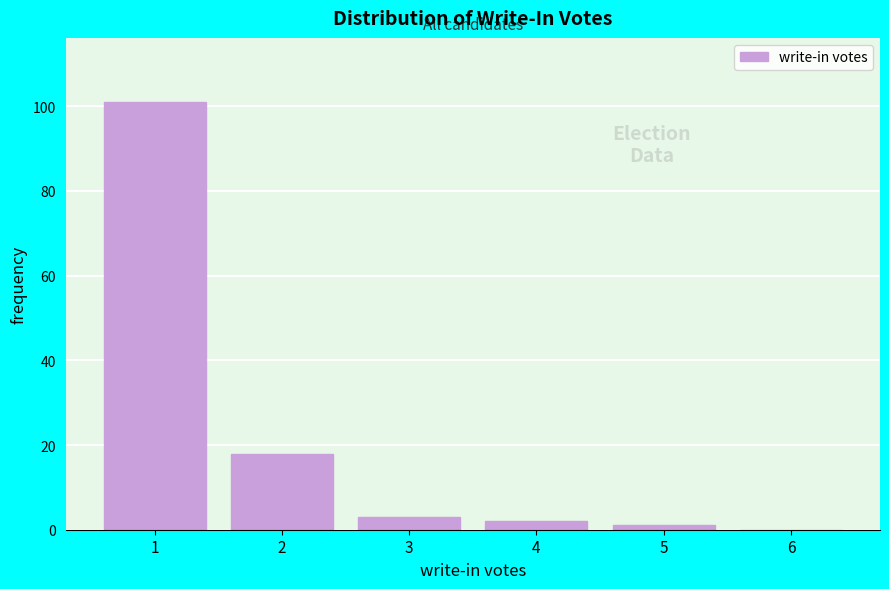

Which range on the x-axis has the tallest bar?

0.5 to 1.5